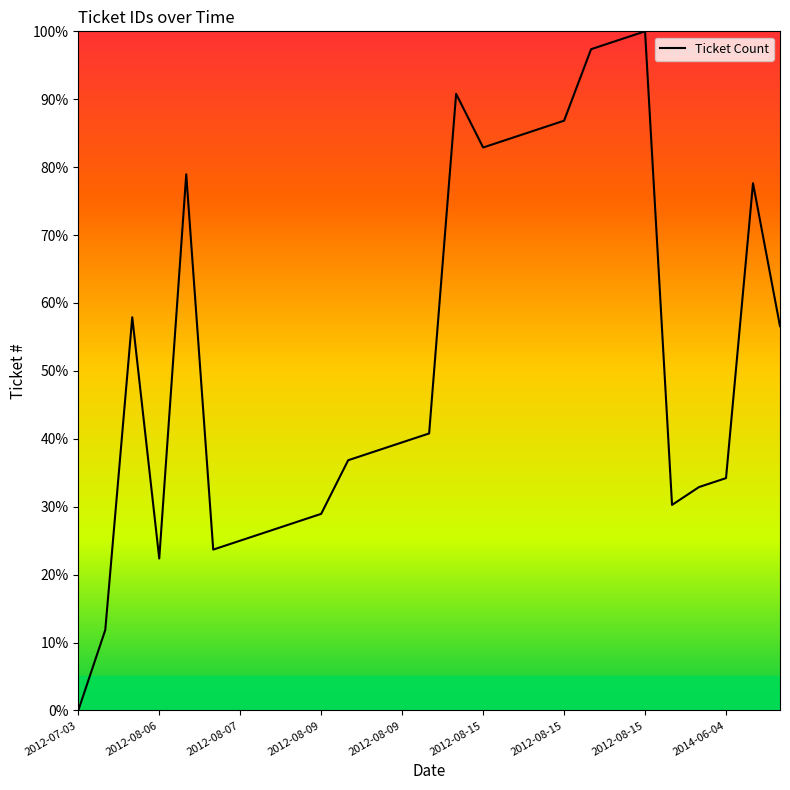

What is the difference between the maximum and minimum values?

100.0